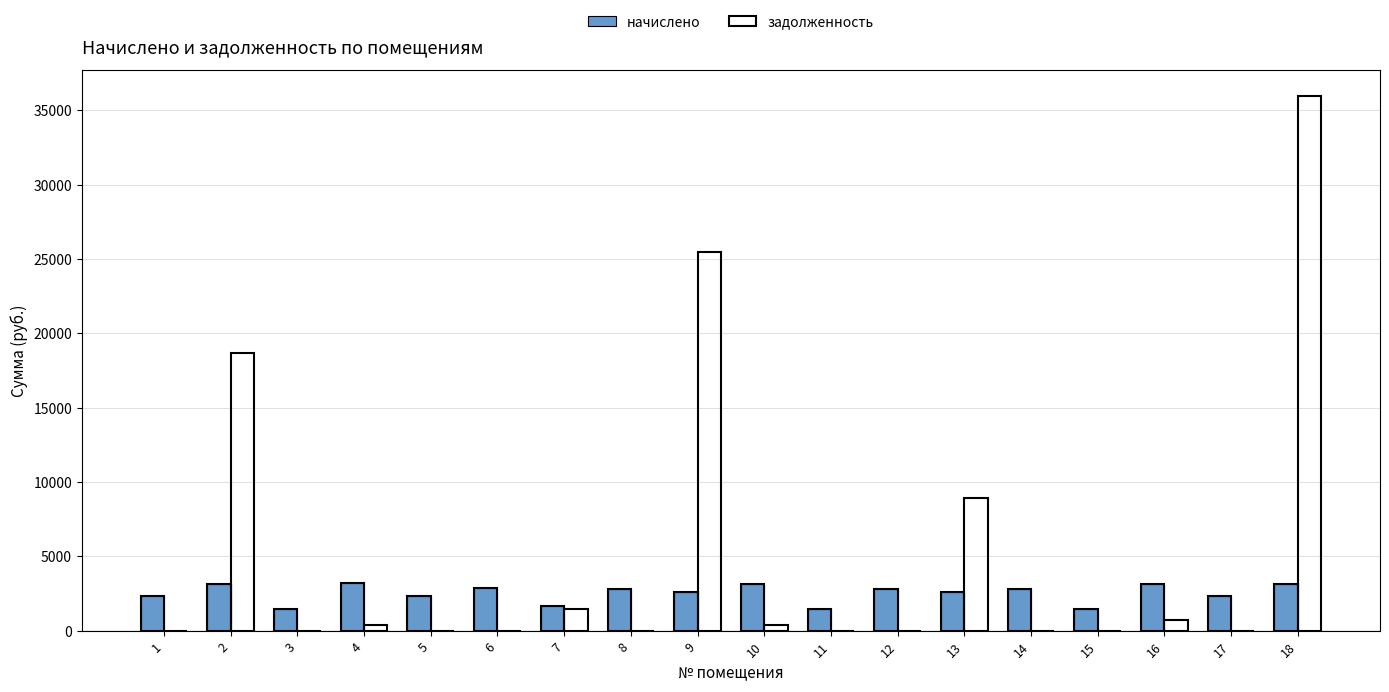

At which label is начислено closest to 2324?

5